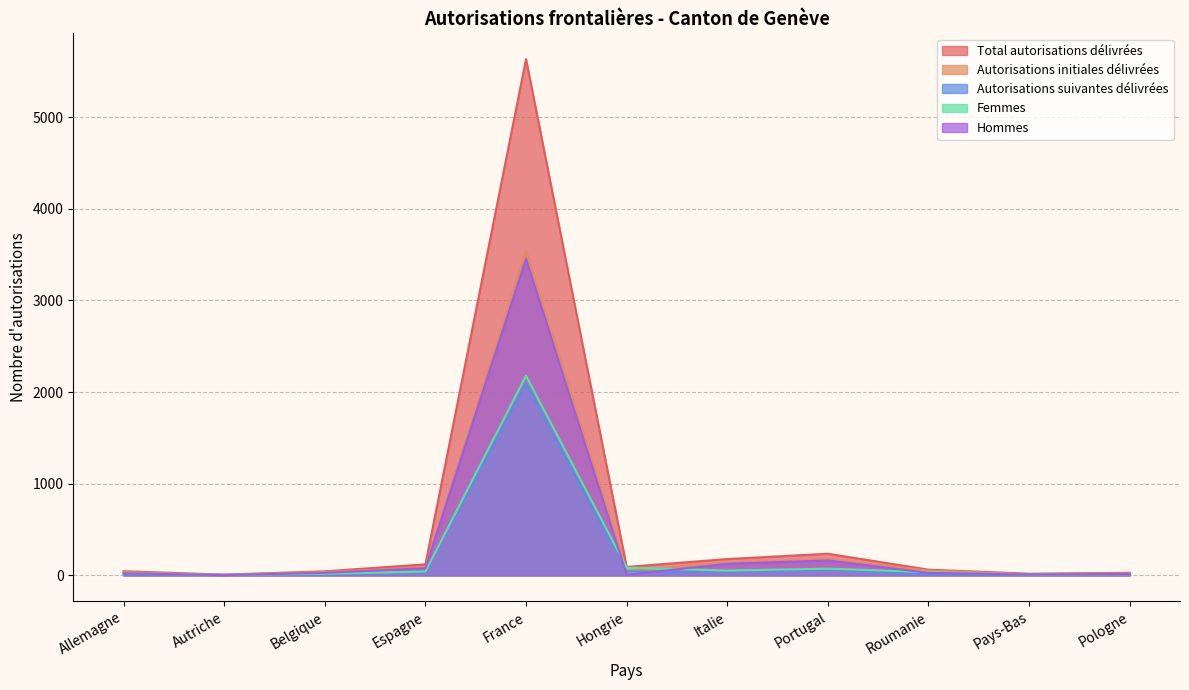

What is the difference between the Autorisations initiales délivrées values at Pays-Bas and Portugal?

160